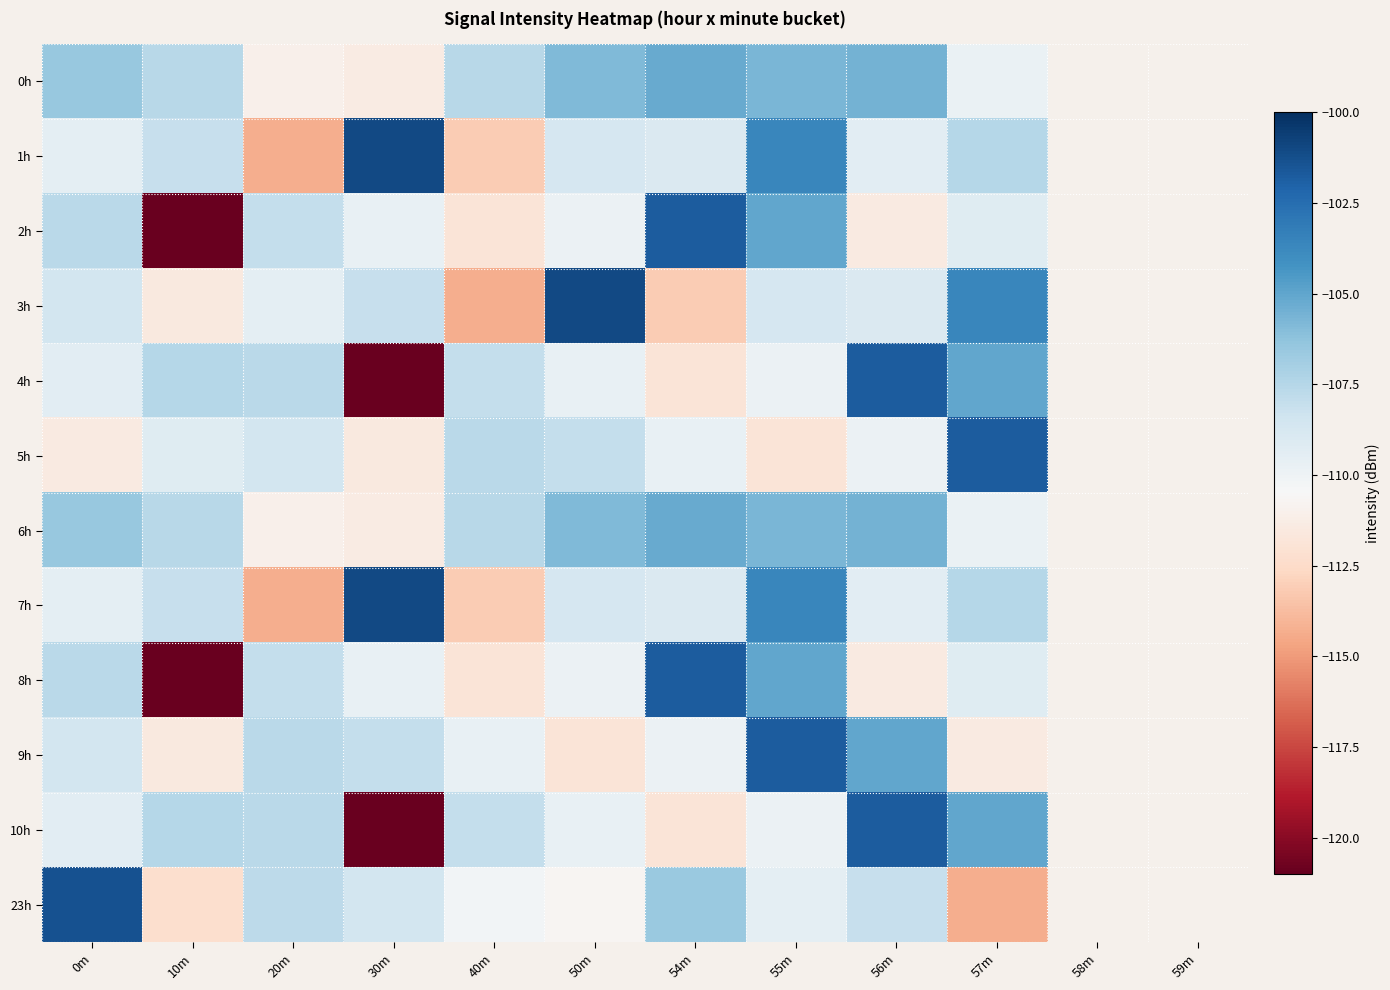

Which label corresponds to the smallest value in the chart?

10m